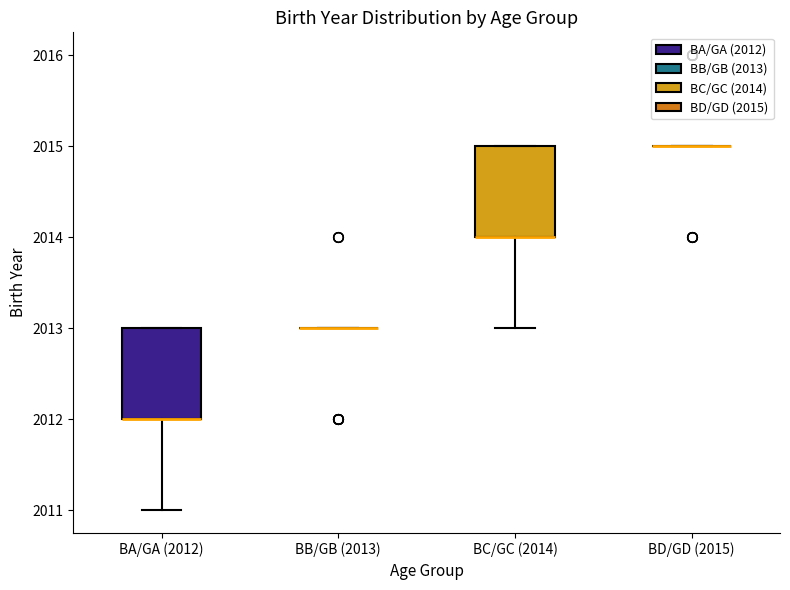

Reading left to right, read every box against the y-axis: the position of its median line, the range the box covers, and the ends of its whiskers. The values are not printed on the chart, so give them approximately, as read against the axis.

BA/GA (2012): median 2012 (drawn on the box's lower edge), box 2012 to 2013, whiskers 2011 to 2013
BB/GB (2013): box collapsed to a line at 2013, whiskers 2013 to 2013
BC/GC (2014): median 2014 (drawn on the box's lower edge), box 2014 to 2015, whiskers 2013 to 2015
BD/GD (2015): box collapsed to a line at 2015, whiskers 2015 to 2015